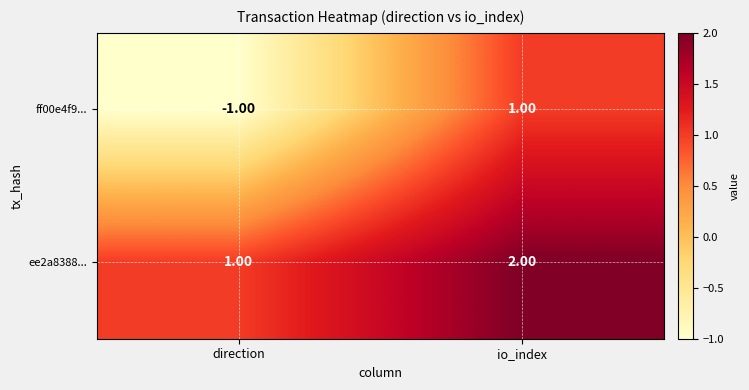

Rank the series by their maximum value, from highest to lowest.

ee2a8388..., ff00e4f9...